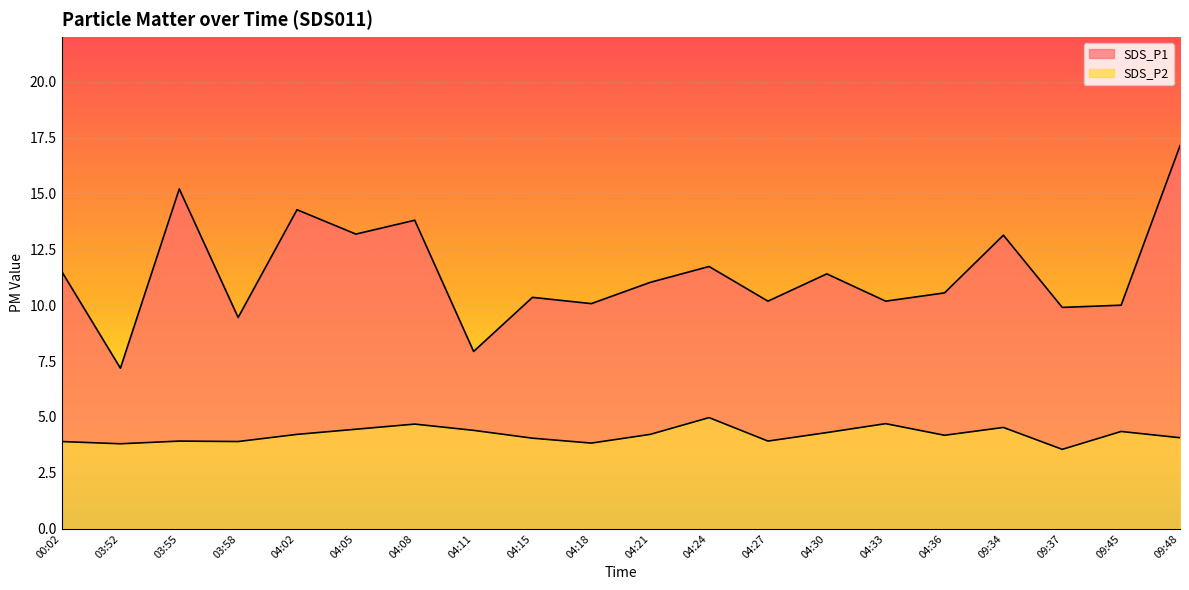

Rank the series at 04:21 from lowest to highest value.

SDS_P2, SDS_P1